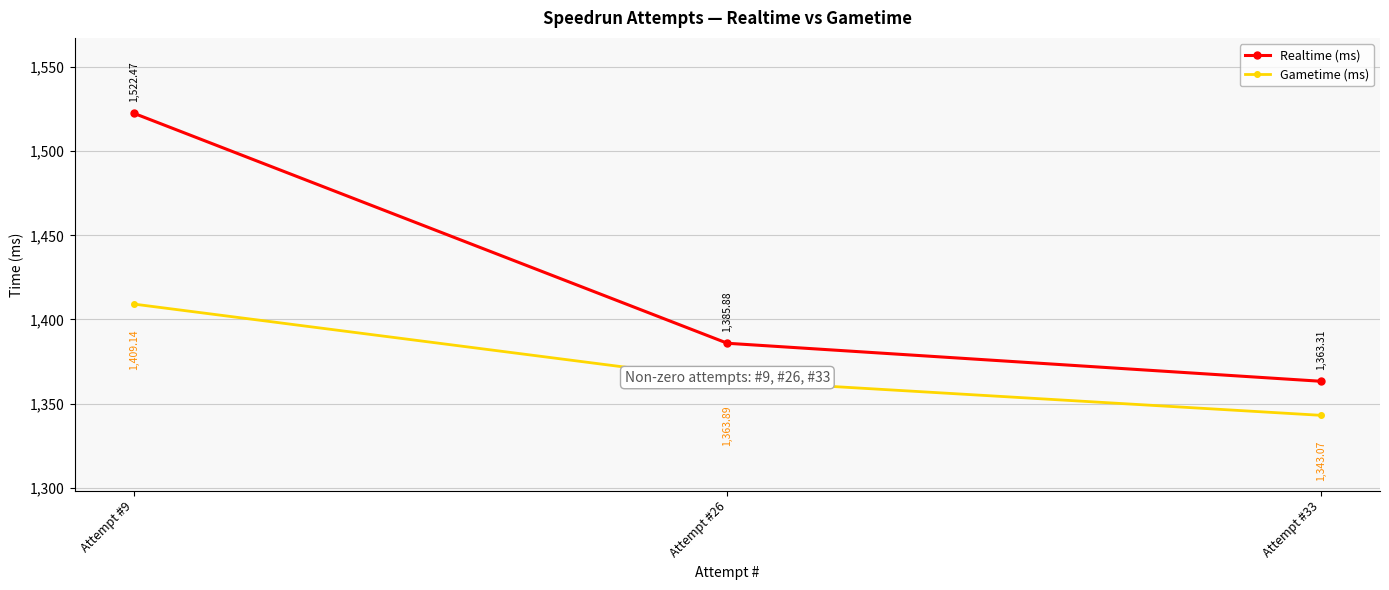

At Attempt #26, list the series in order from smallest to largest.

Gametime (ms), Realtime (ms)